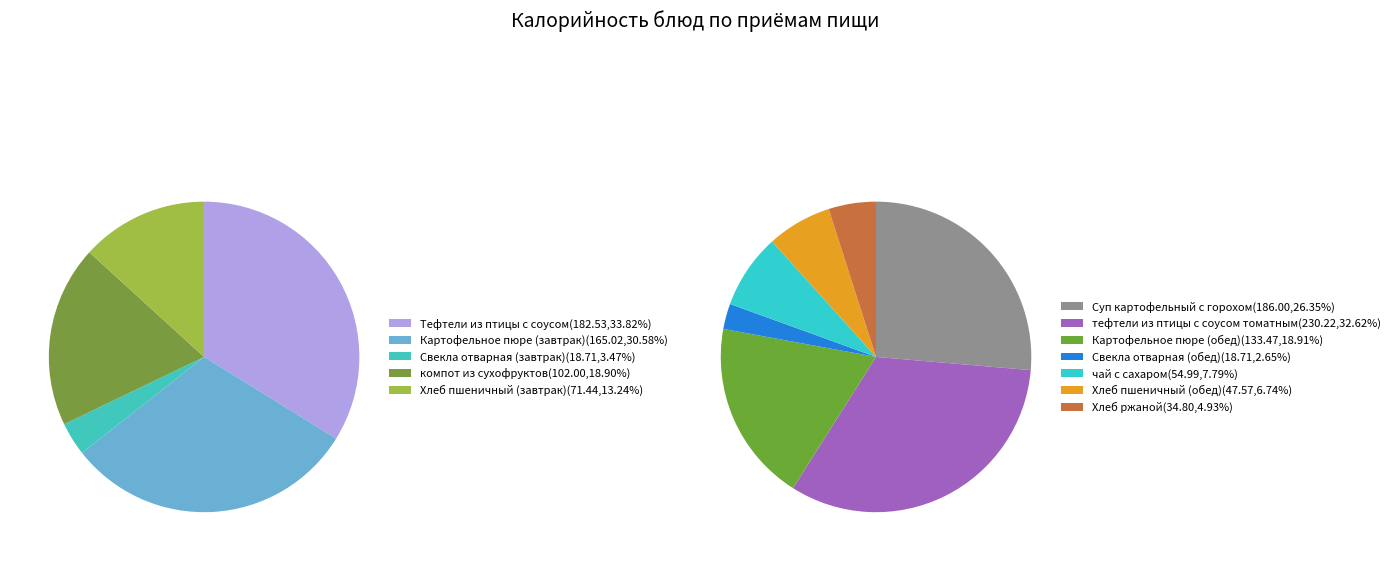

How many slices are in this pie chart?

5